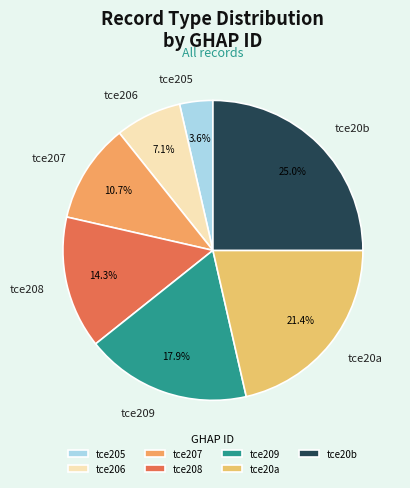

True or false: tce206 accounts for 1% of the total.

False